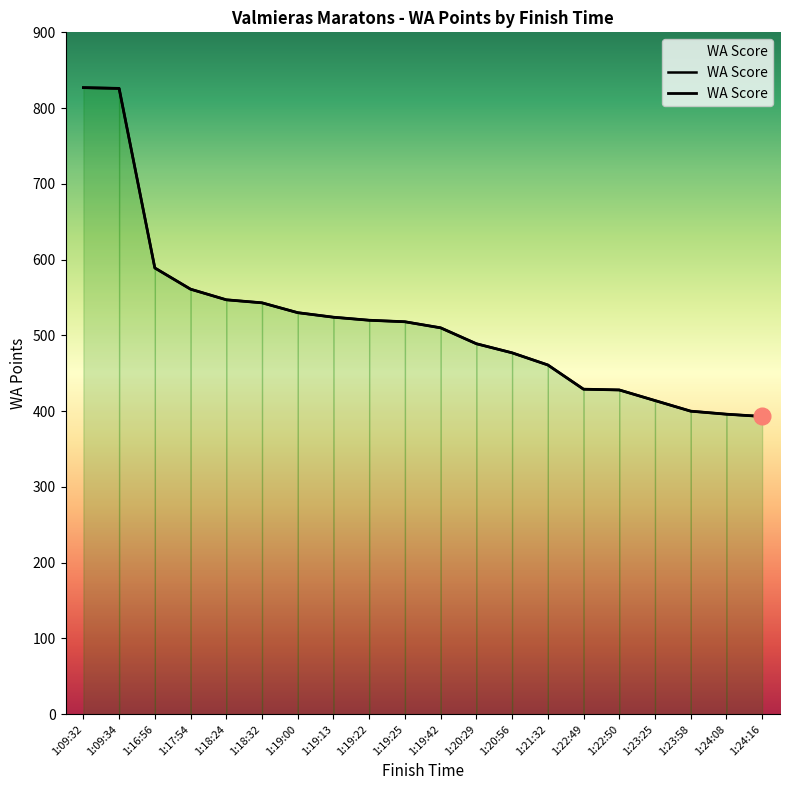

At which category does the chart reach its minimum across all series?

1:24:16